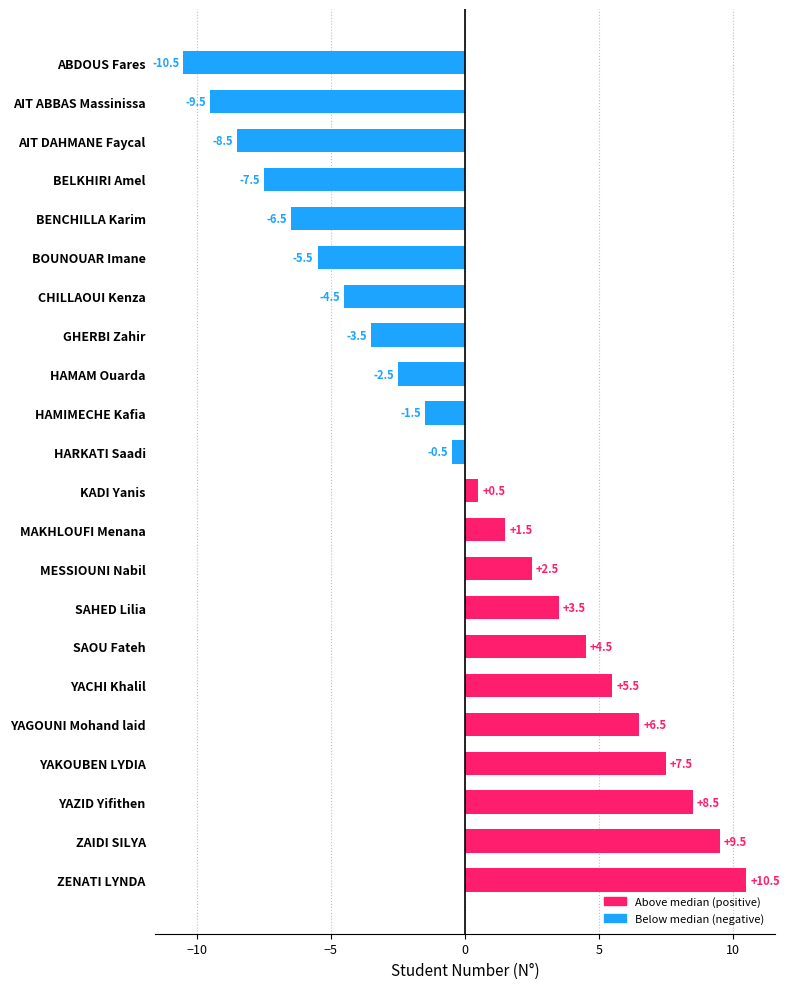

Reading top to bottom, list all the values displayed in this chart.

-10.5	-9.5	-8.5	-7.5	-6.5	-5.5	-4.5	-3.5	-2.5	-1.5	-0.5	0.5	1.5	2.5	3.5	4.5	5.5	6.5	7.5	8.5	9.5	10.5